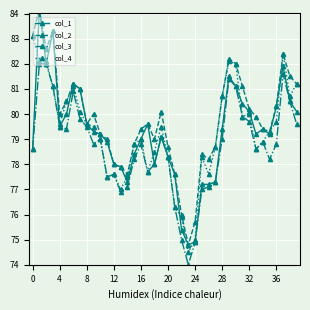

How many interior local peaks does the col_3 series have?

8